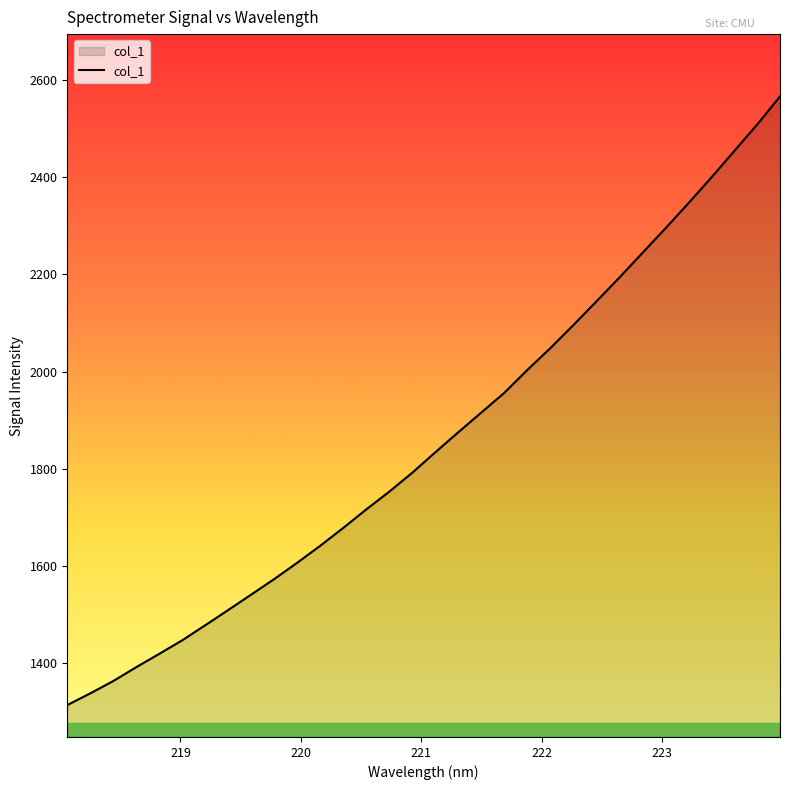

What is the minimum value shown in the chart?

1313.5